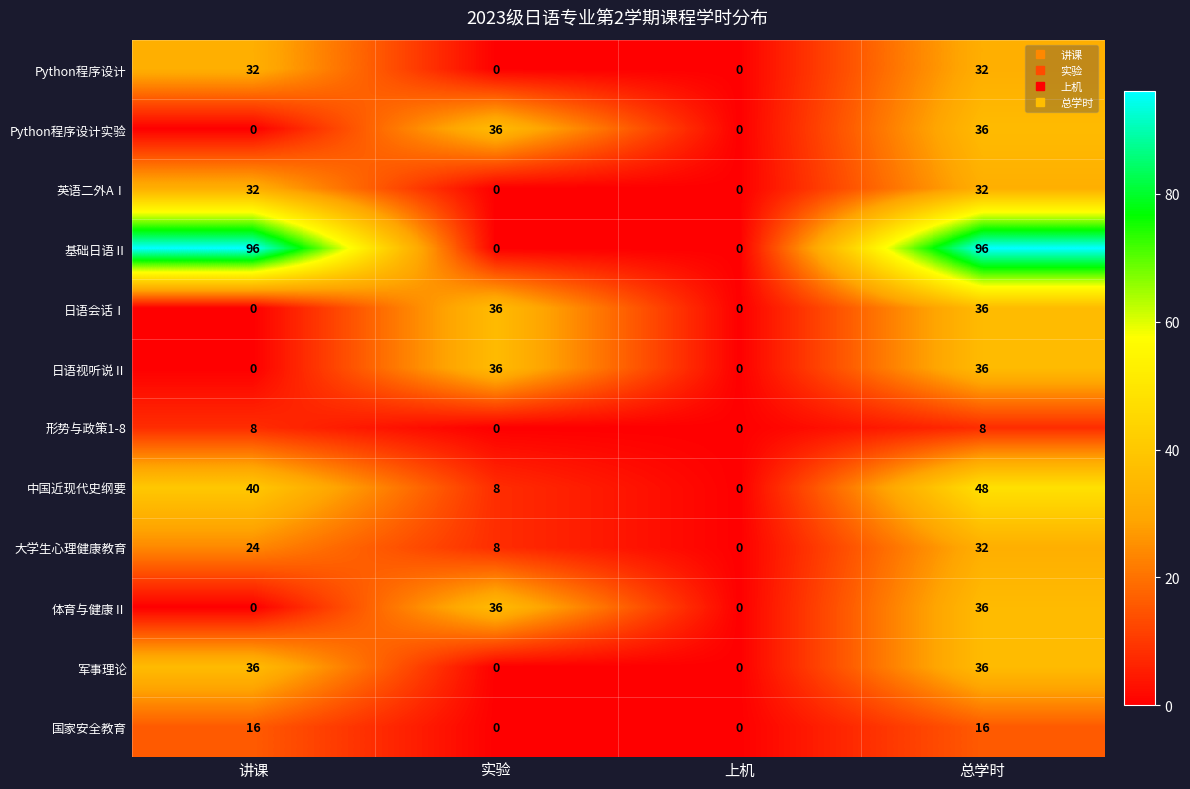

How many data points does each series have?

4